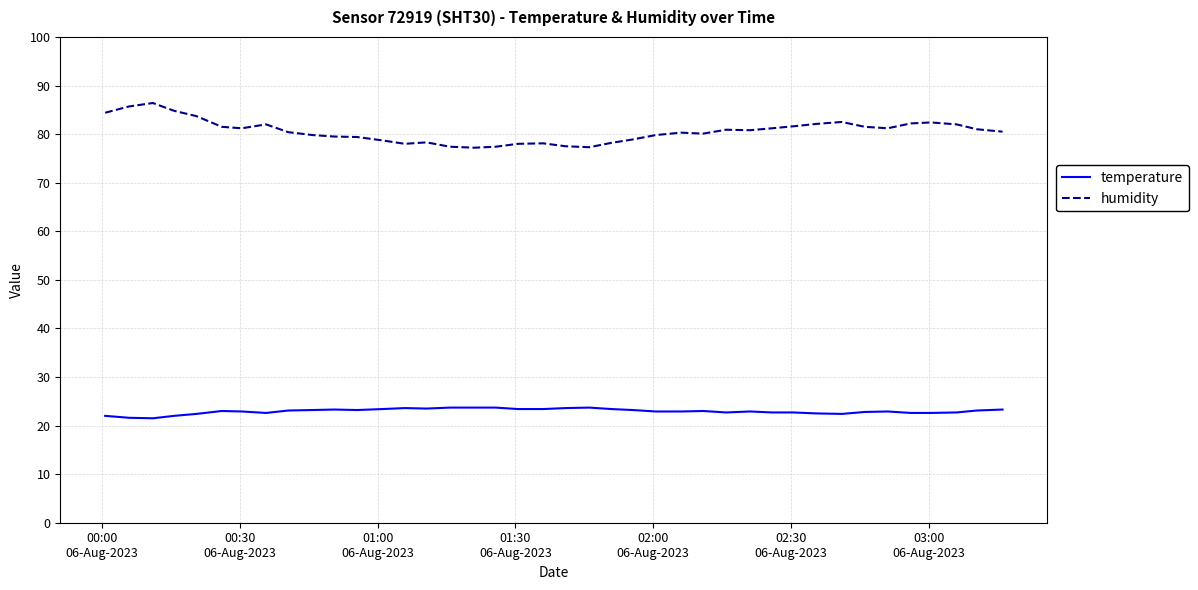

Rank the series by their average value, from highest to lowest.

humidity, temperature